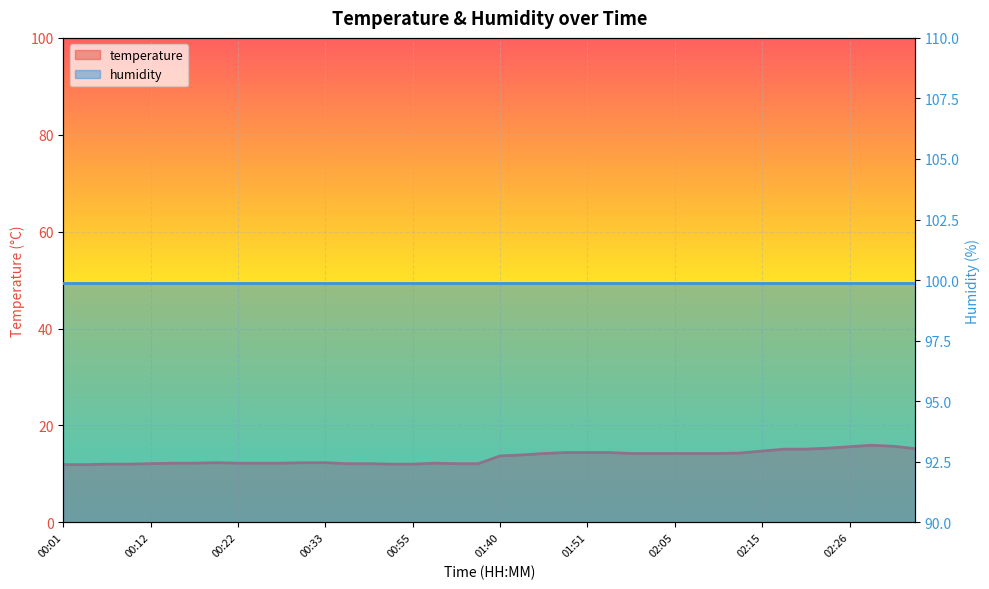

Approximately how many times larger is the value at 00:06 compared to 00:19?

1.0